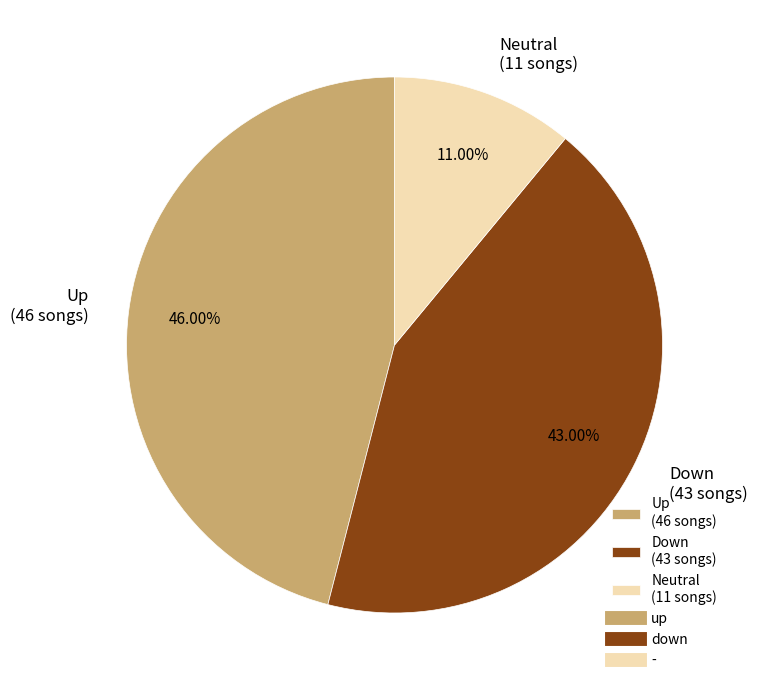

Does any single category account for the majority?

No